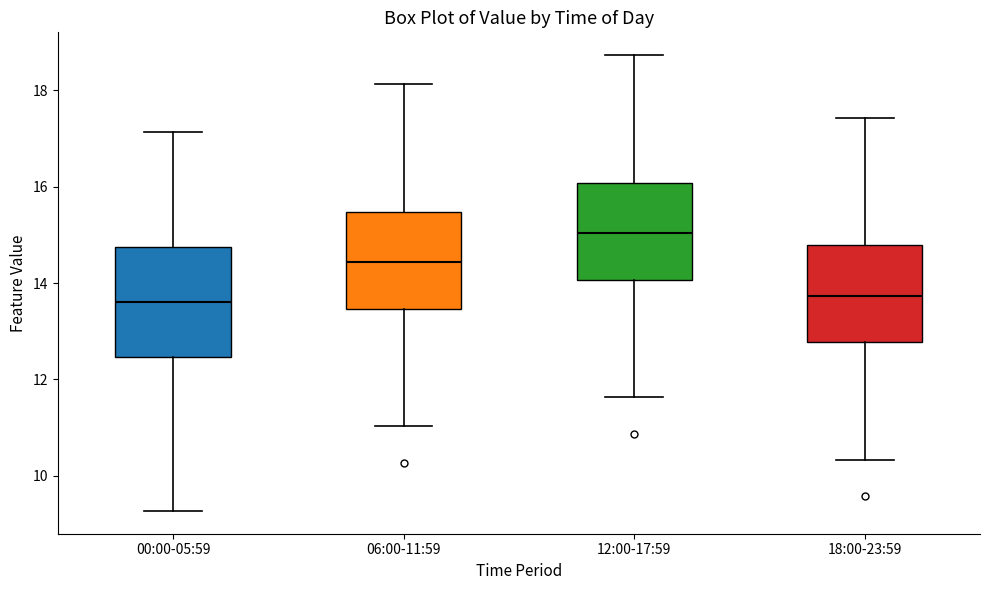

Comparing the boxes themselves (not the whiskers), which one is the tallest?

00:00-05:59